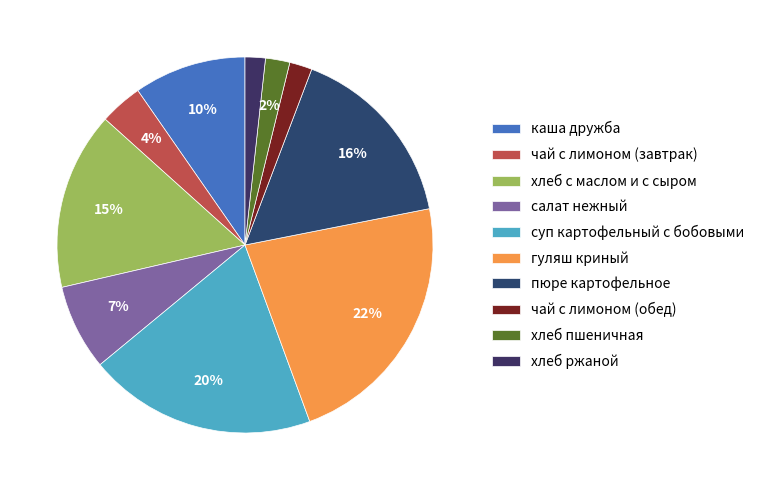

The пюре картофельное slice represents 16% of the pie. True or false?

True